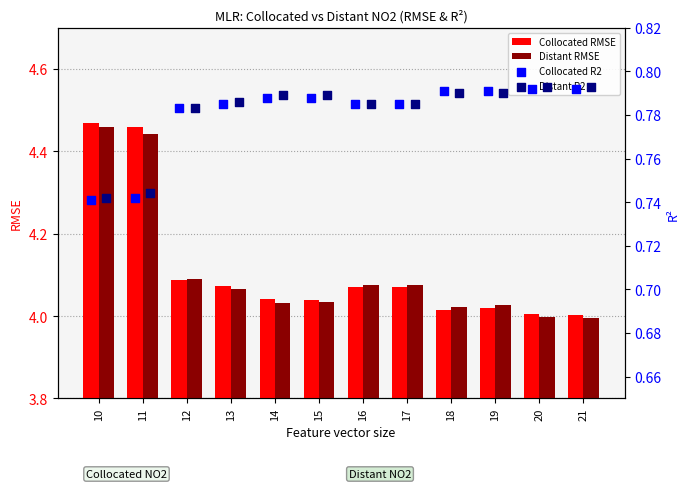

Is the value of Distant RMSE at 19 greater than the value of Collocated RMSE at 12?

No